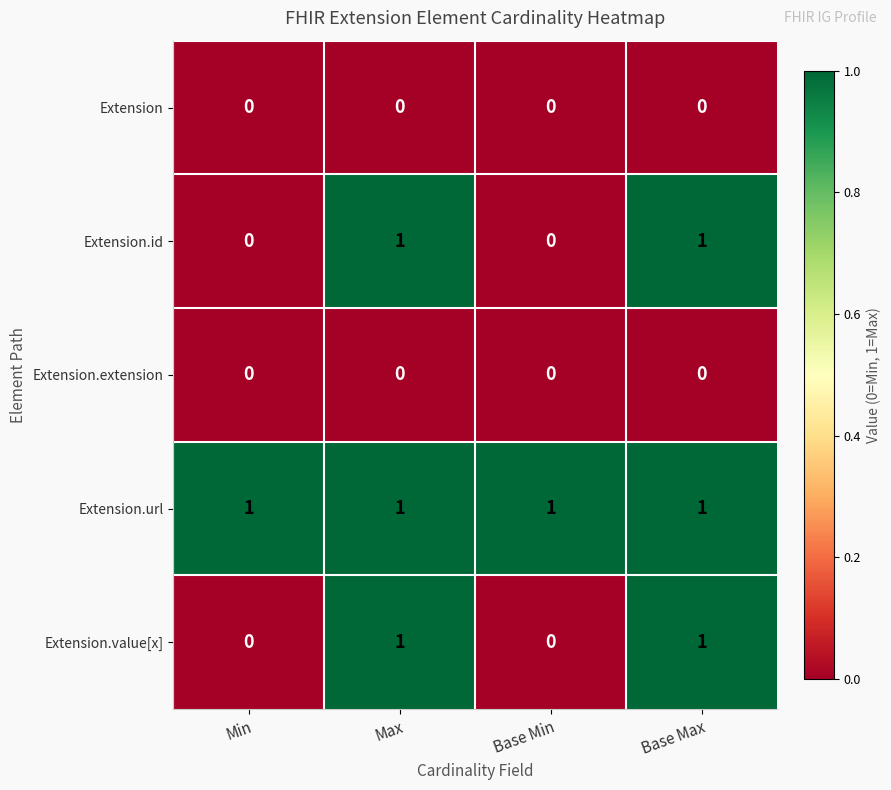

The Extension.value[x] series shows 0 at Base Min. True or false?

True